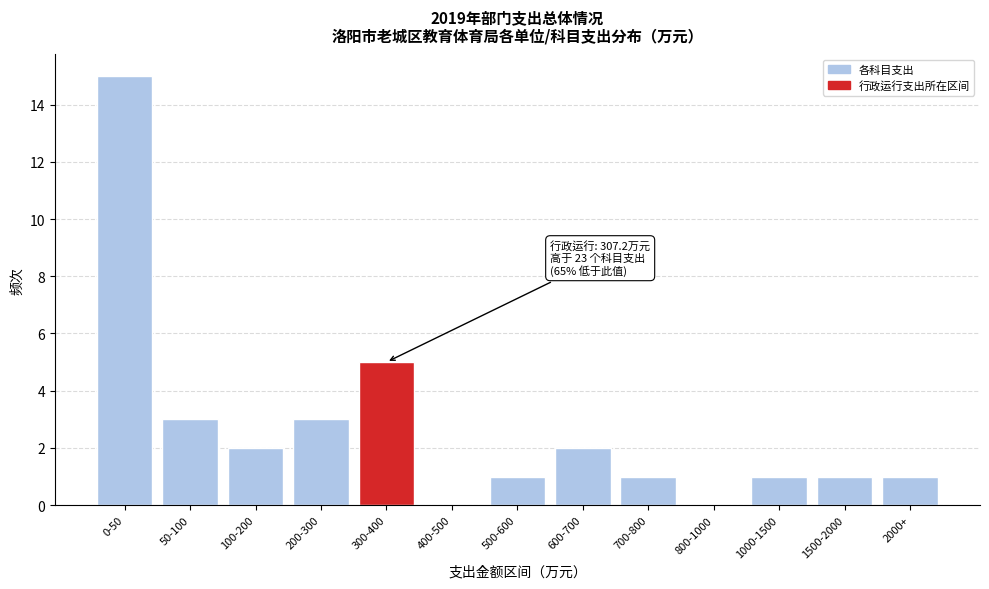

Reading left to right, what are all the values shown in this chart?

0-50=15	50-100=3	100-200=2	200-300=3	300-400=5	400-500=0	500-600=1	600-700=2	700-800=1	800-1000=0	1000-1500=1	1500-2000=1	2000+=1